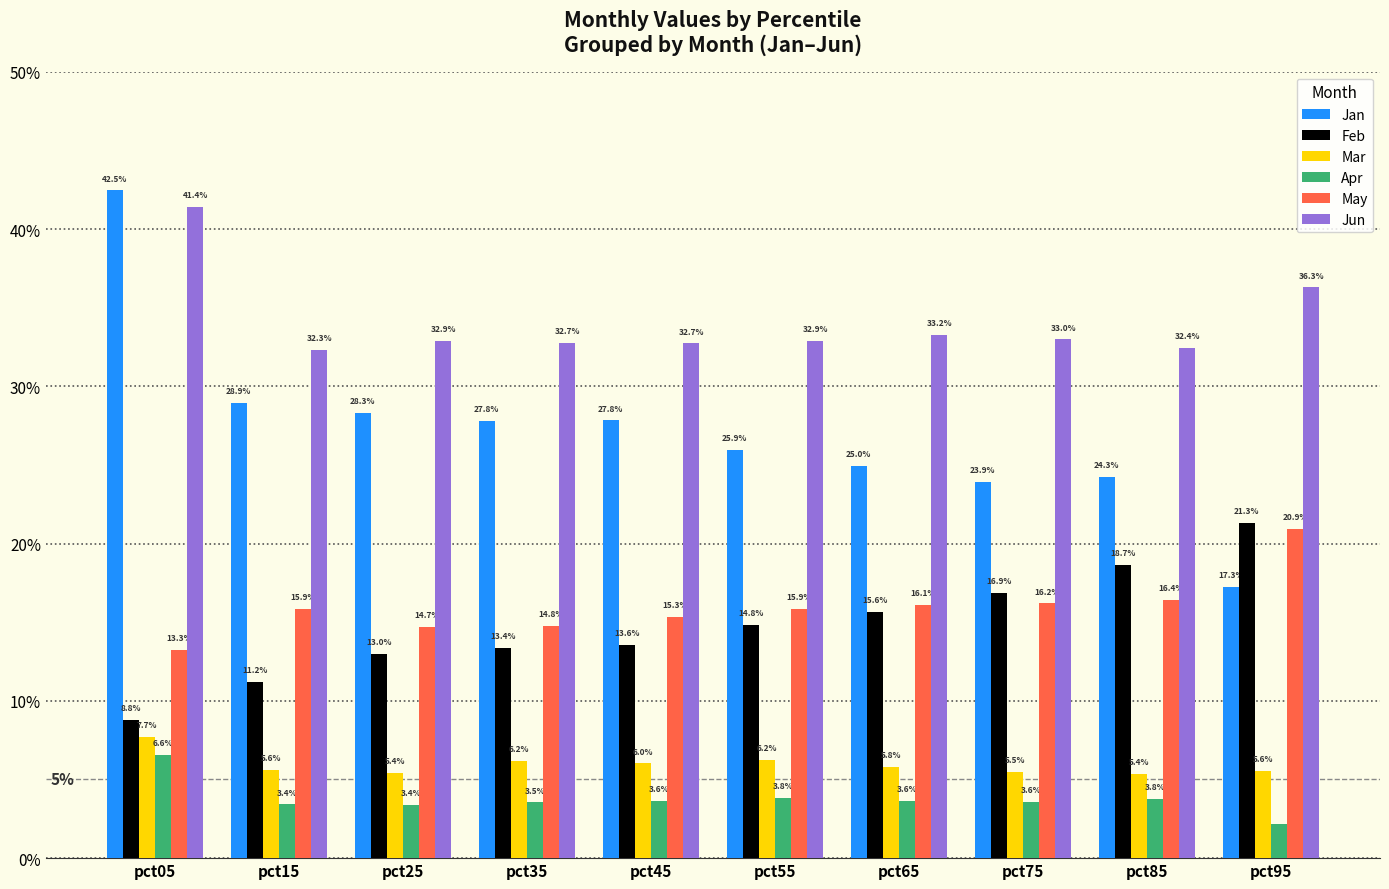

At which label is Jan closest to 0?

pct95